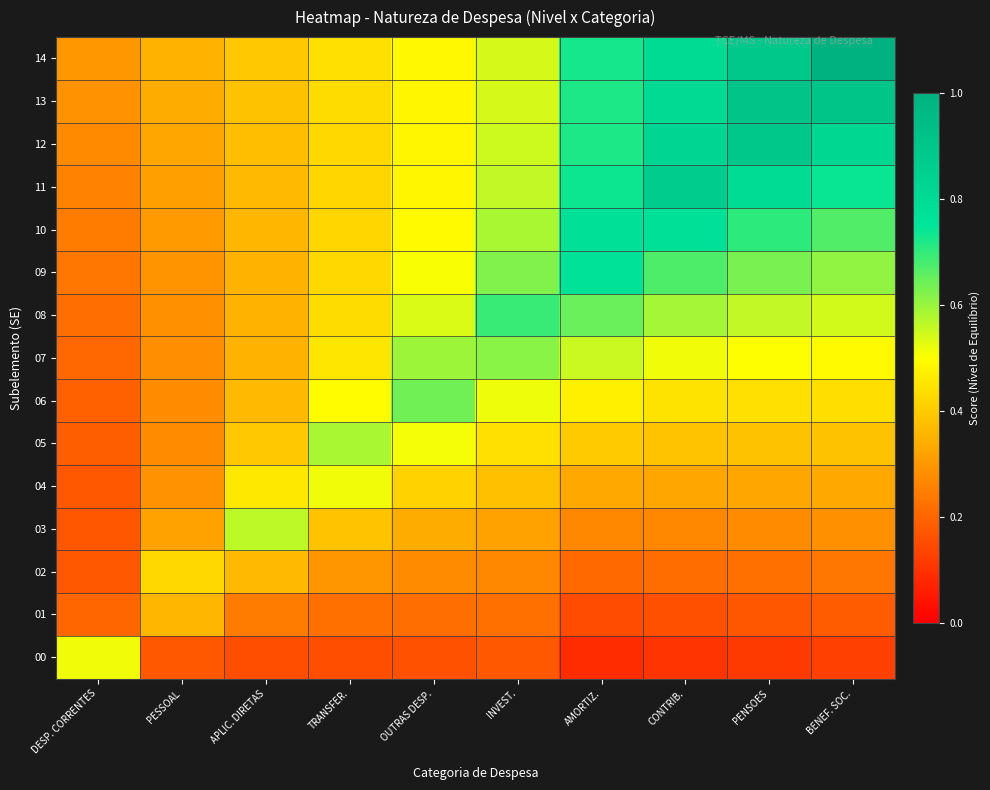

At how many categories does at least one series exceed 0?

10